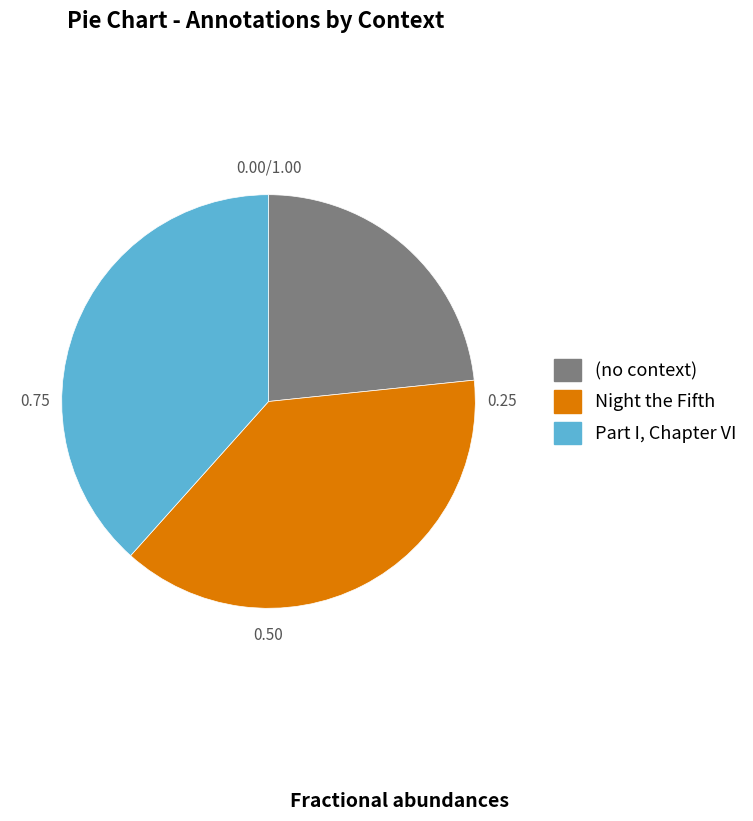

What is the largest slice in the pie chart?

Part I, Chapter VI